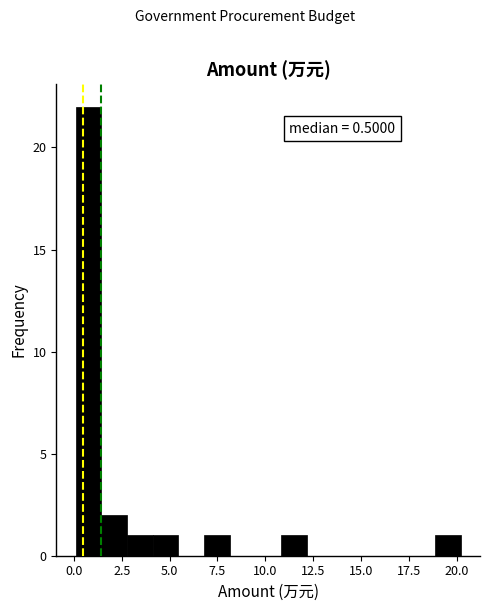

Around what value on the x-axis is the tallest bar? Give the approximate position of its centre, as read against the axis.

1.0